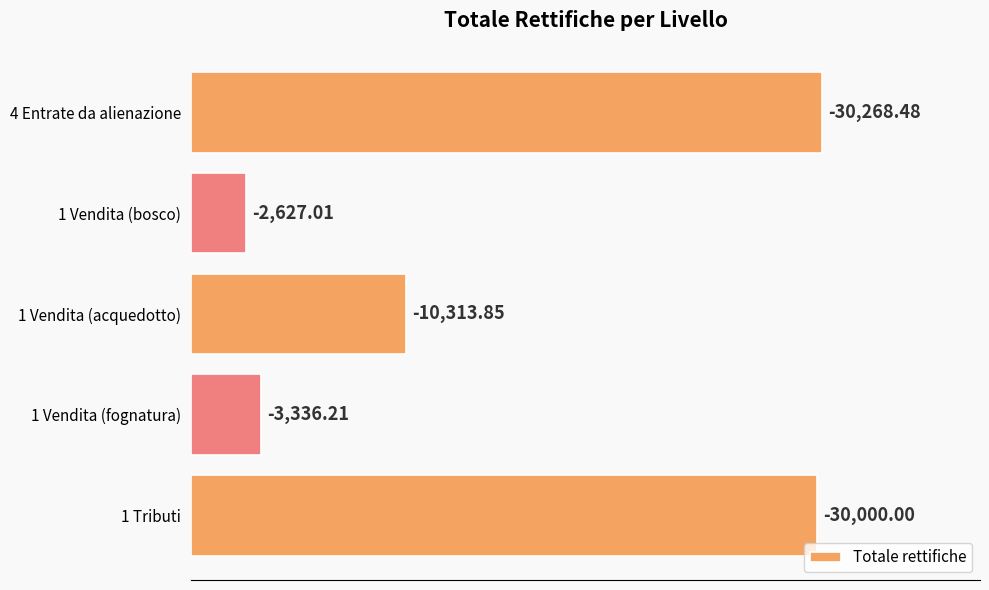

What is the difference between the second highest and minimum values?

27373.0